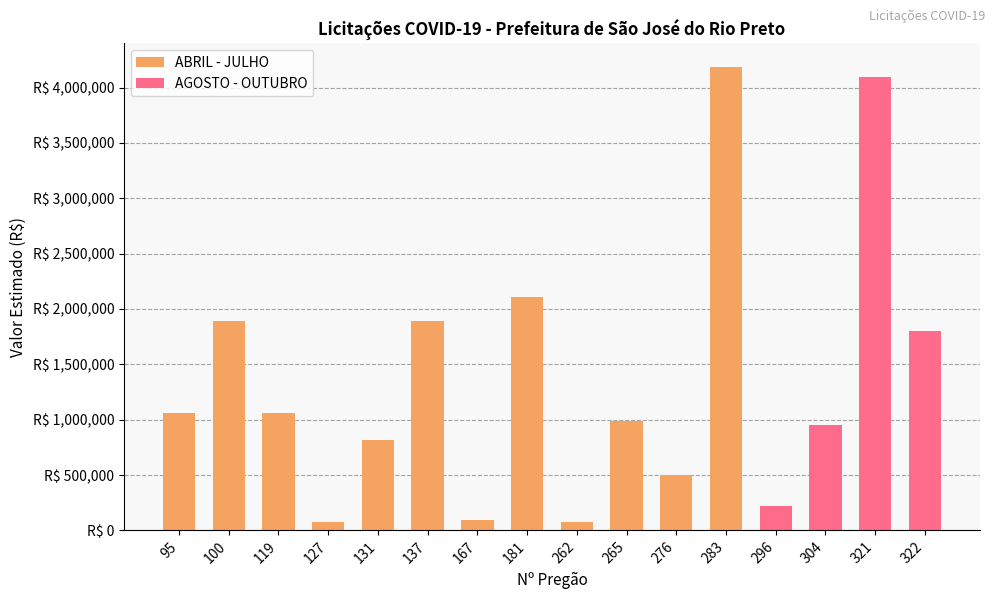

How many data points in Nº PREGÃO are above 262?

7